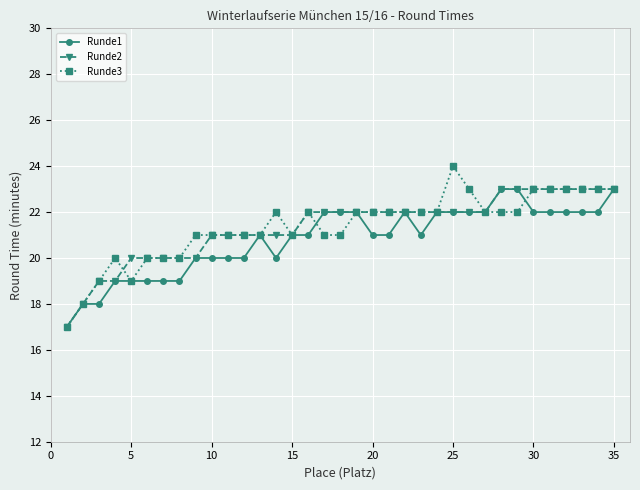

Which series has the widest spread of values?

Runde3